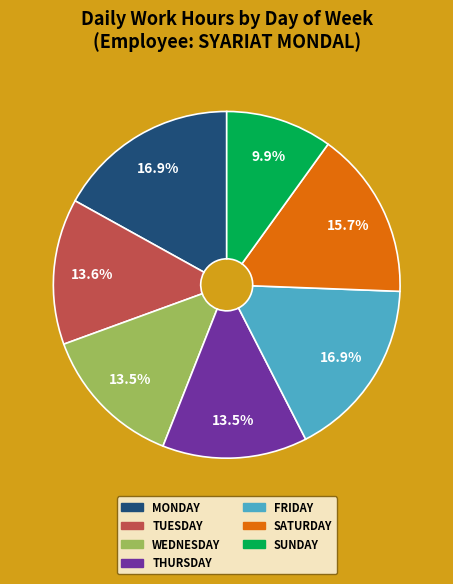

How many segments does this pie chart have?

7